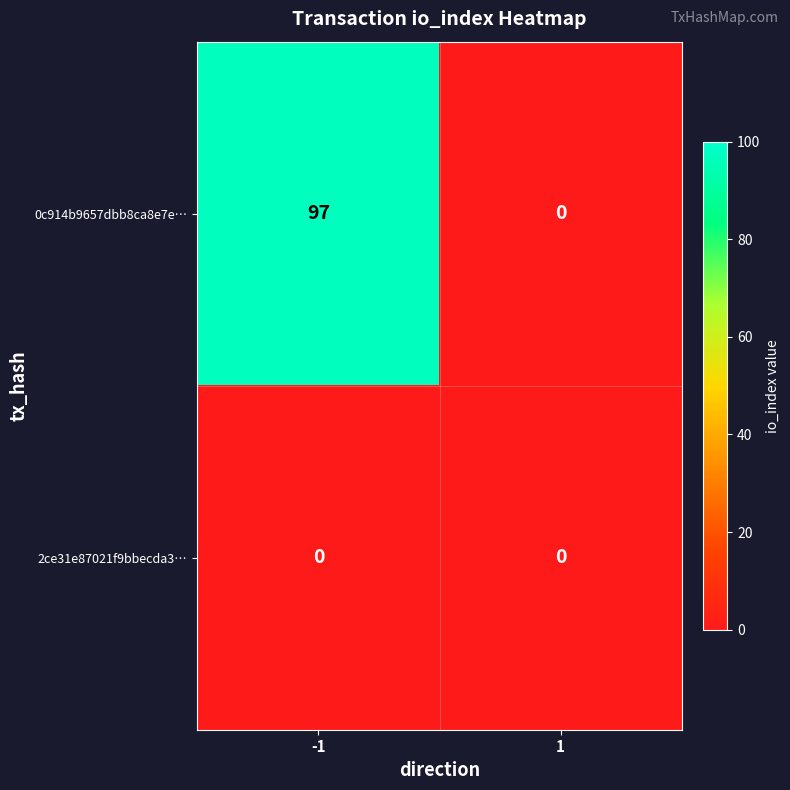

Rank the series by their maximum value, from lowest to highest.

2ce31e87021f9bbecda3…, 0c914b9657dbb8ca8e7e…